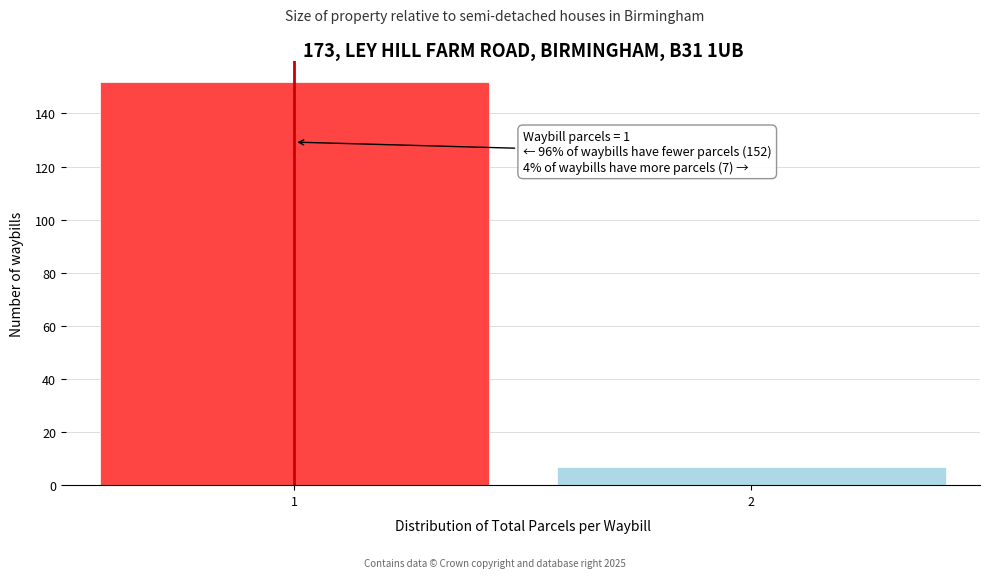

Reading left to right, what are all the values shown in this chart?

152	7